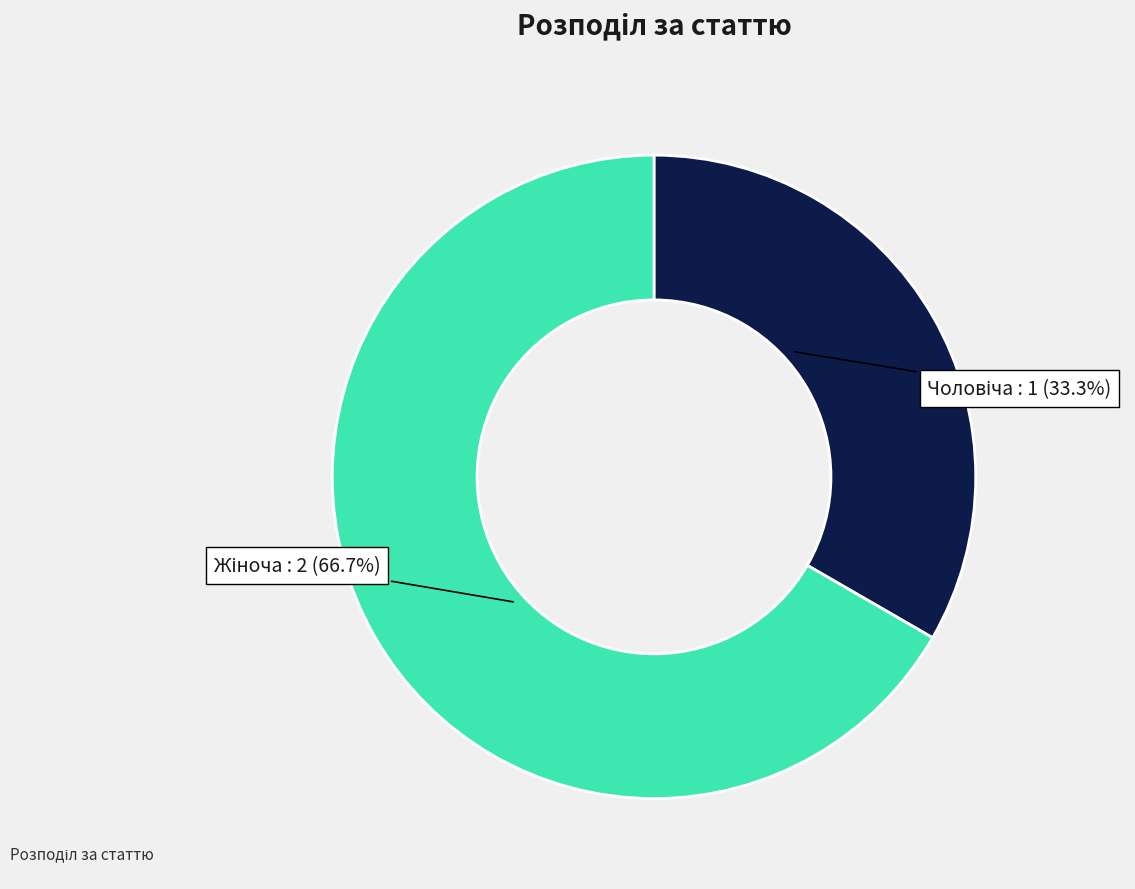

Does any single category account for the majority?

Yes